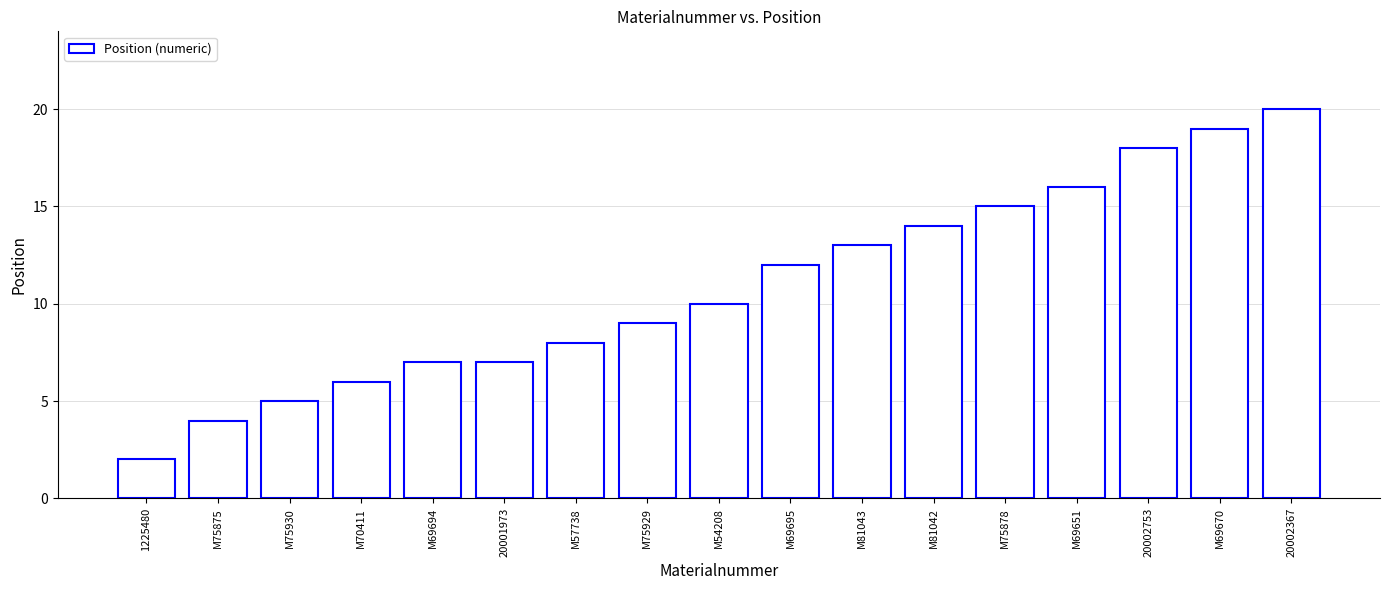

Approximately how many times larger is the value at M69695 compared to 20001973?

1.7